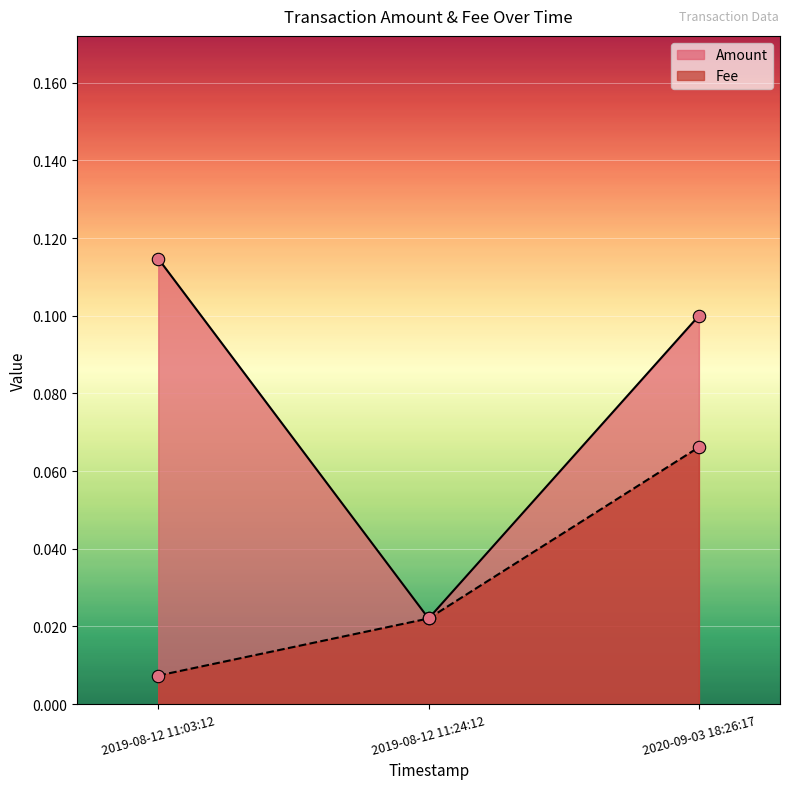

What are all the series names shown in the legend?

Amount, Fee